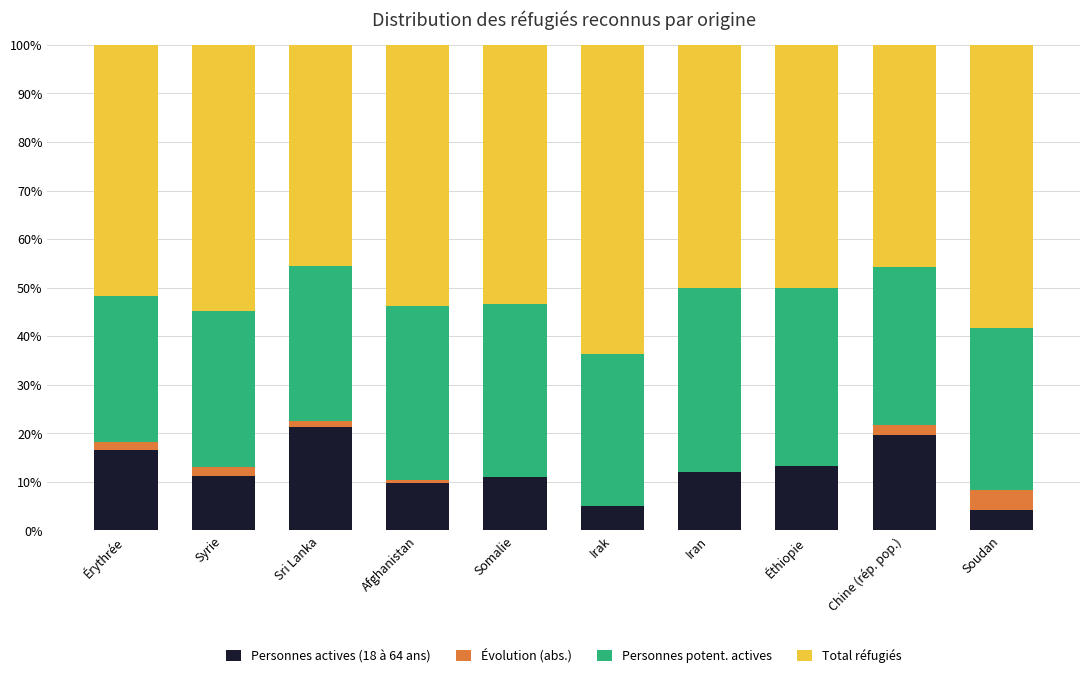

Which label corresponds to the largest value in the chart?

Irak